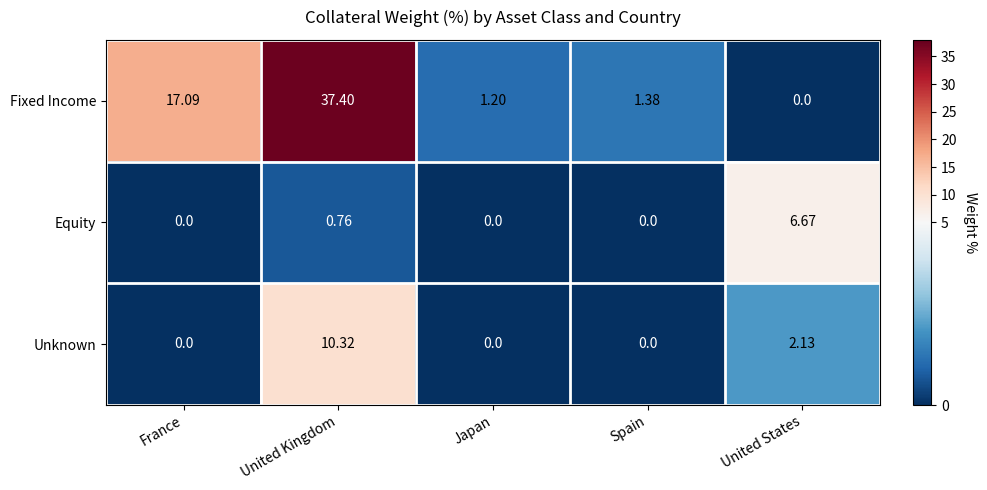

Which series has the widest spread of values?

Fixed Income